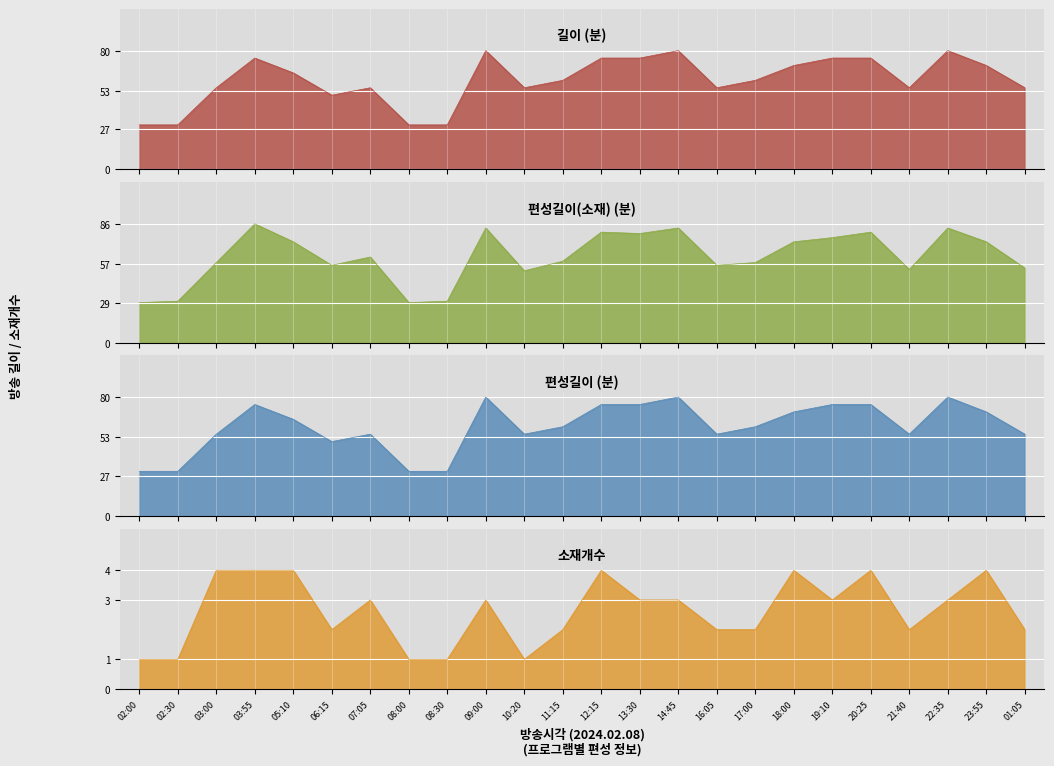

Count the 길이 values in the range 55 to 75.

16